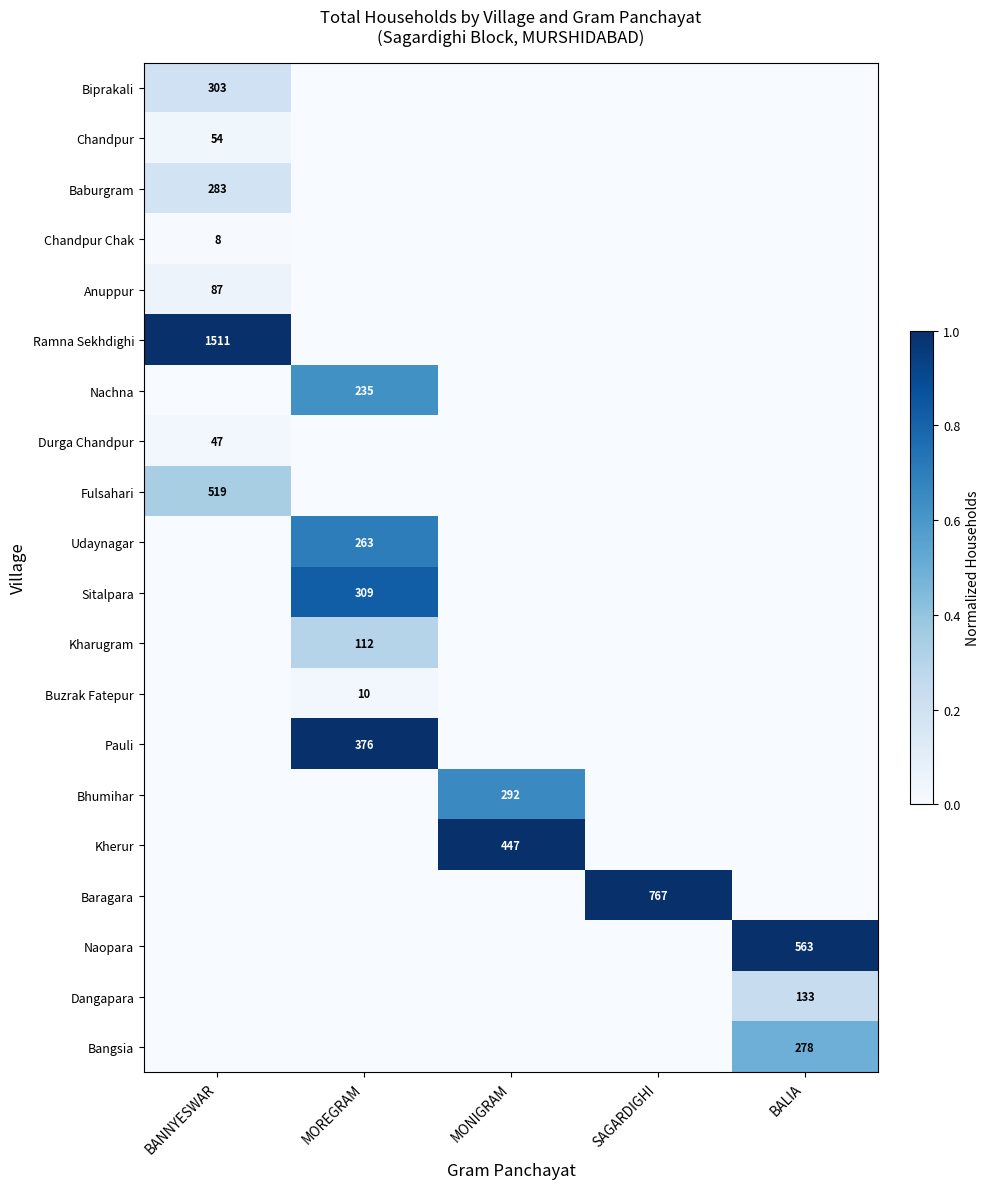

The value of Dangapara at BALIA is 133. True or false?

True